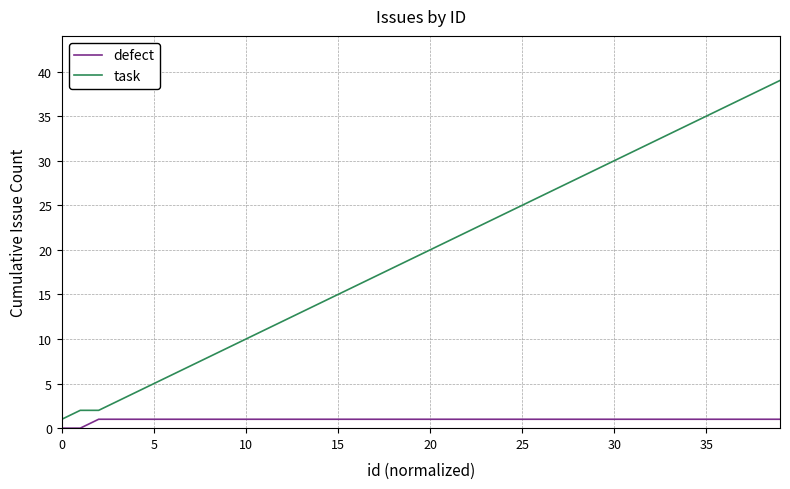

Which series has the largest range (max minus min)?

task